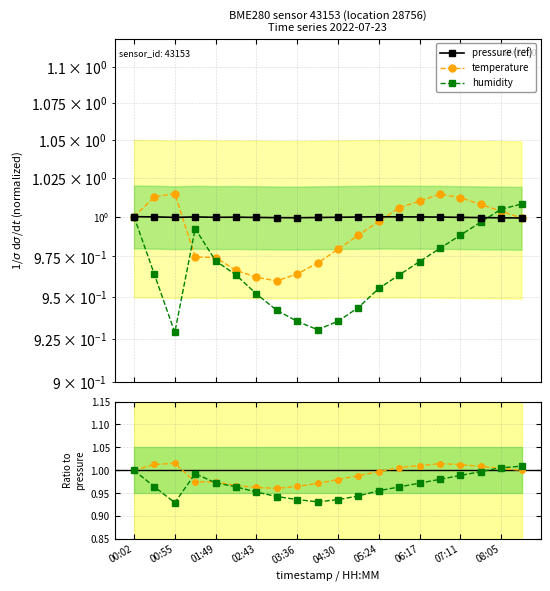

What is the sum of the temperature values at 10 and 11?

2.0